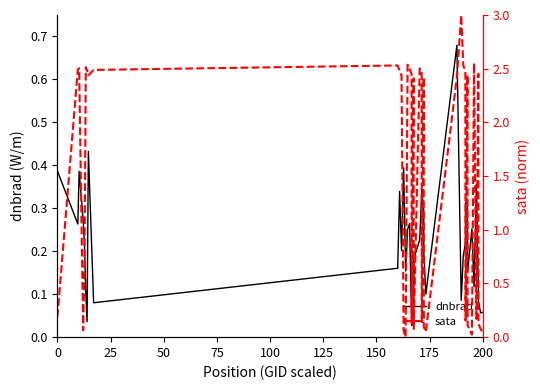

Which series has the largest total across all categories?

sata